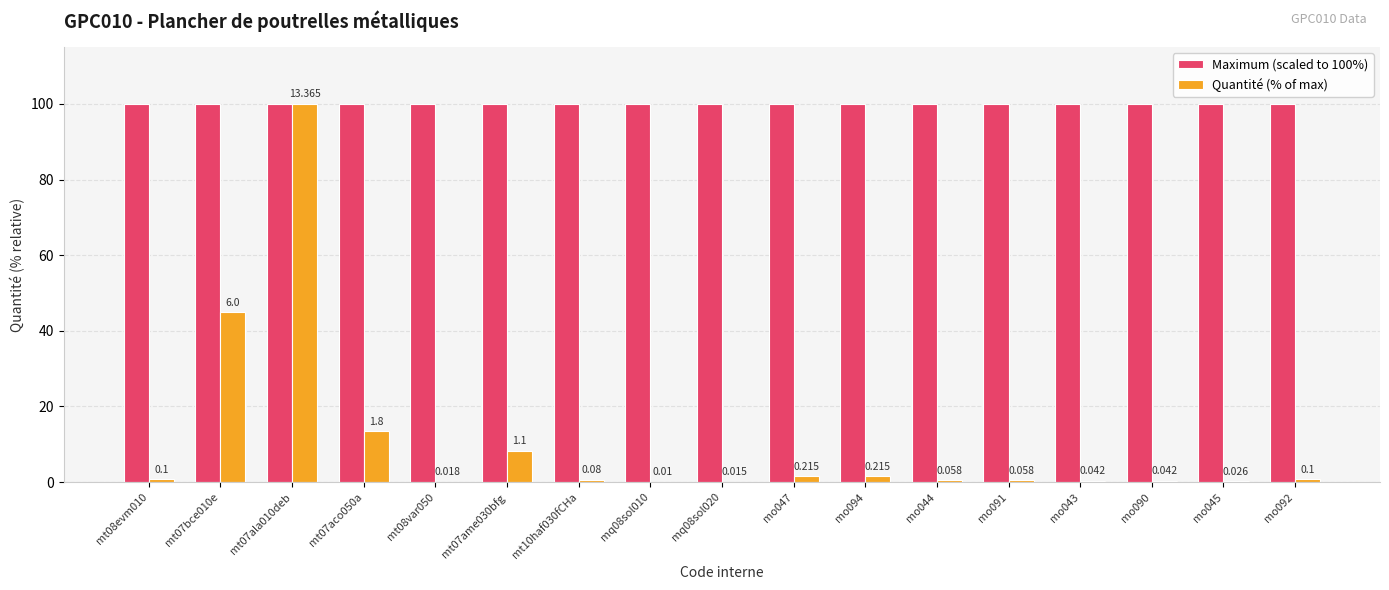

Between mq08sol020 and mo045, which series saw the biggest shift?

Quantité (% of max)